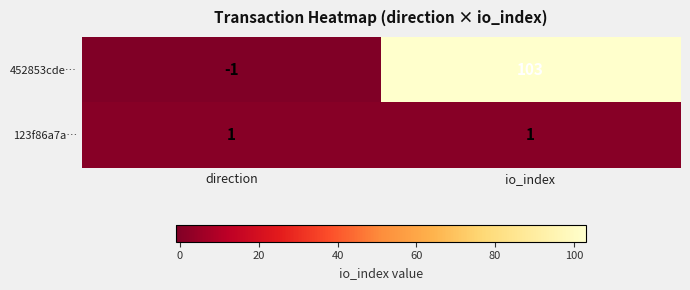

The 452853cde… series shows 103 at io_index. True or false?

True